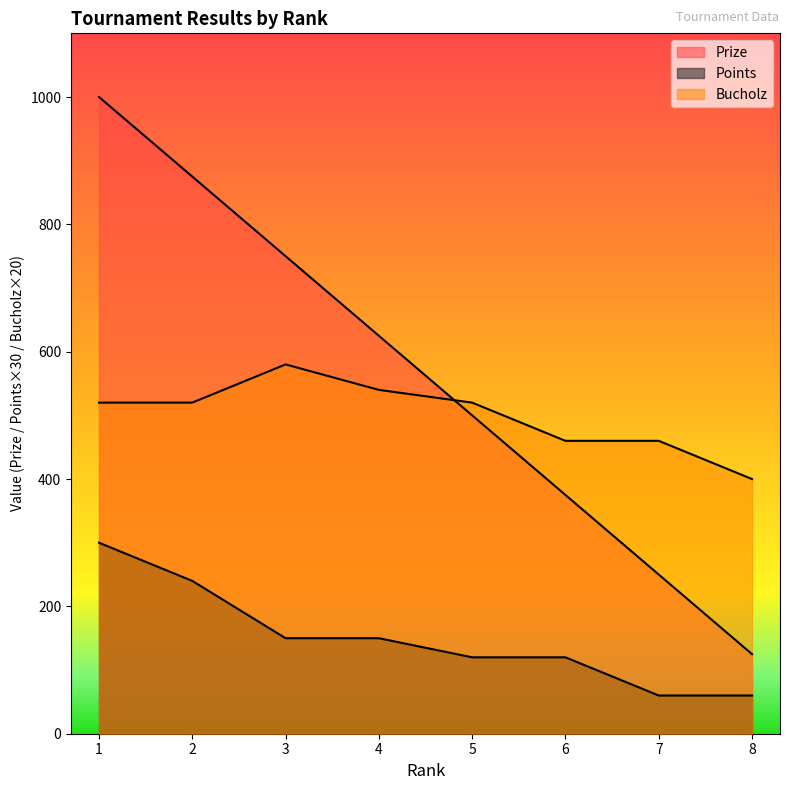

List the labels in order of Bucholz value, smallest first.

8, 6, 7, 1, 2, 5, 4, 3